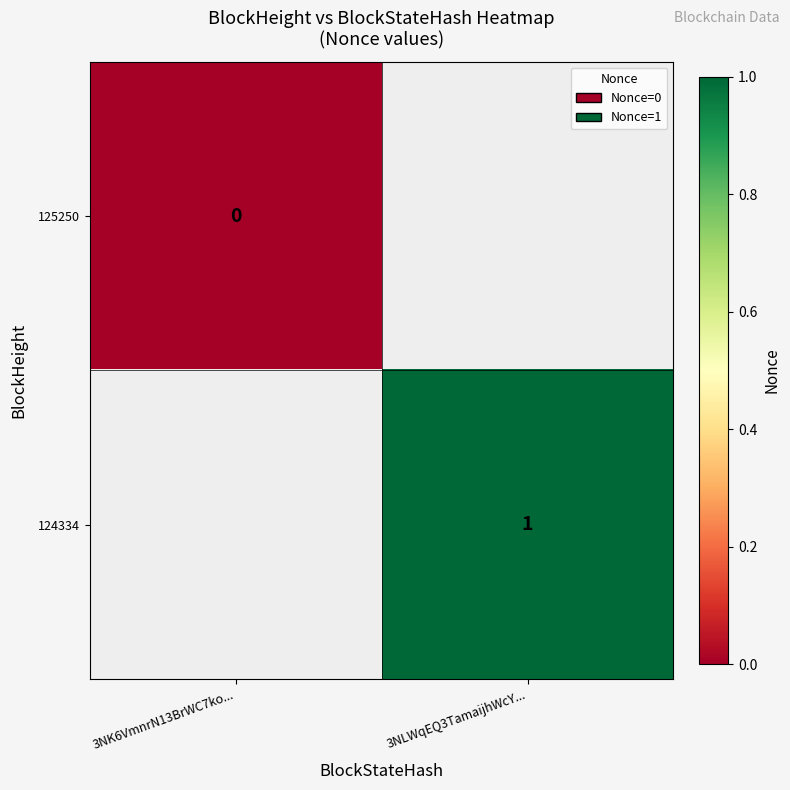

True or false: 124334 has a value of 1 at 3NLWqEQ3TamaijhWcY....

True